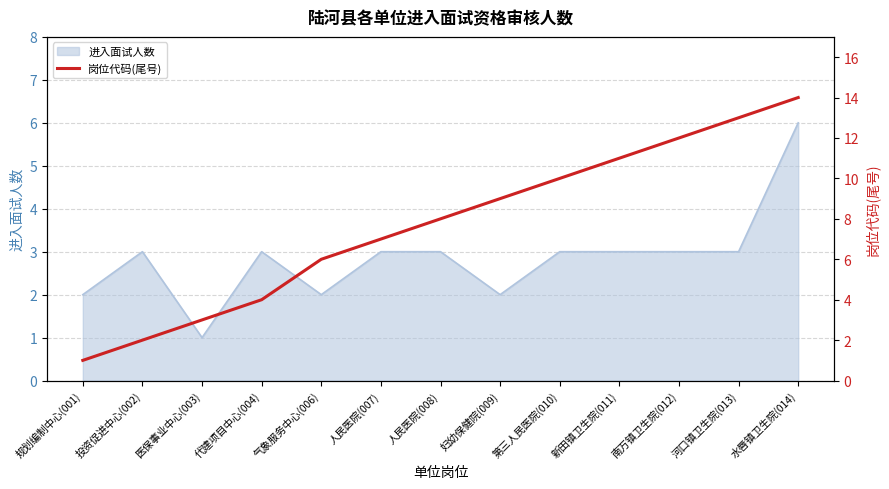

How many lines are shown in the chart?

1